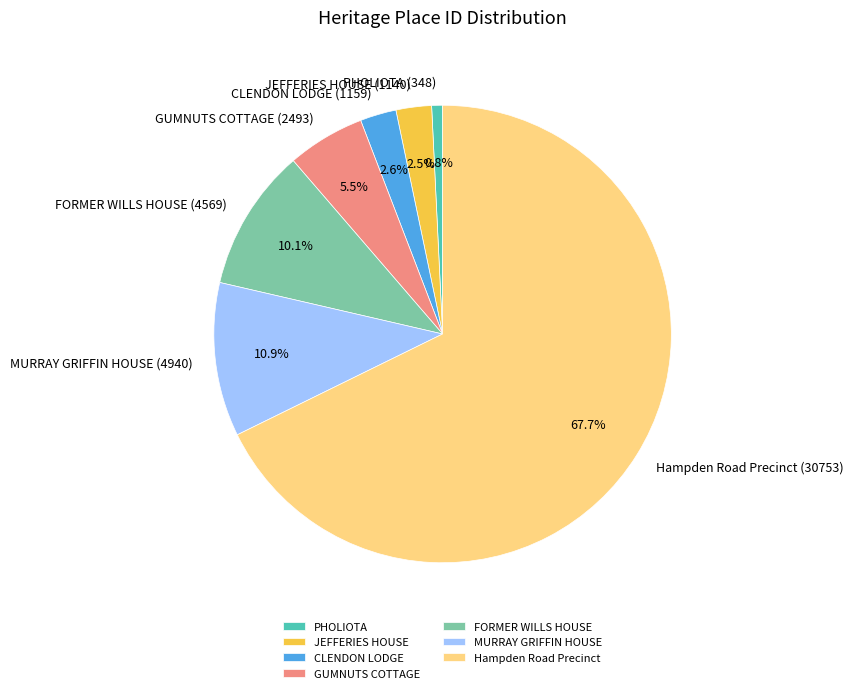

Do Hampden Road Precinct and CLENDON LODGE together represent more than half of the pie?

Yes